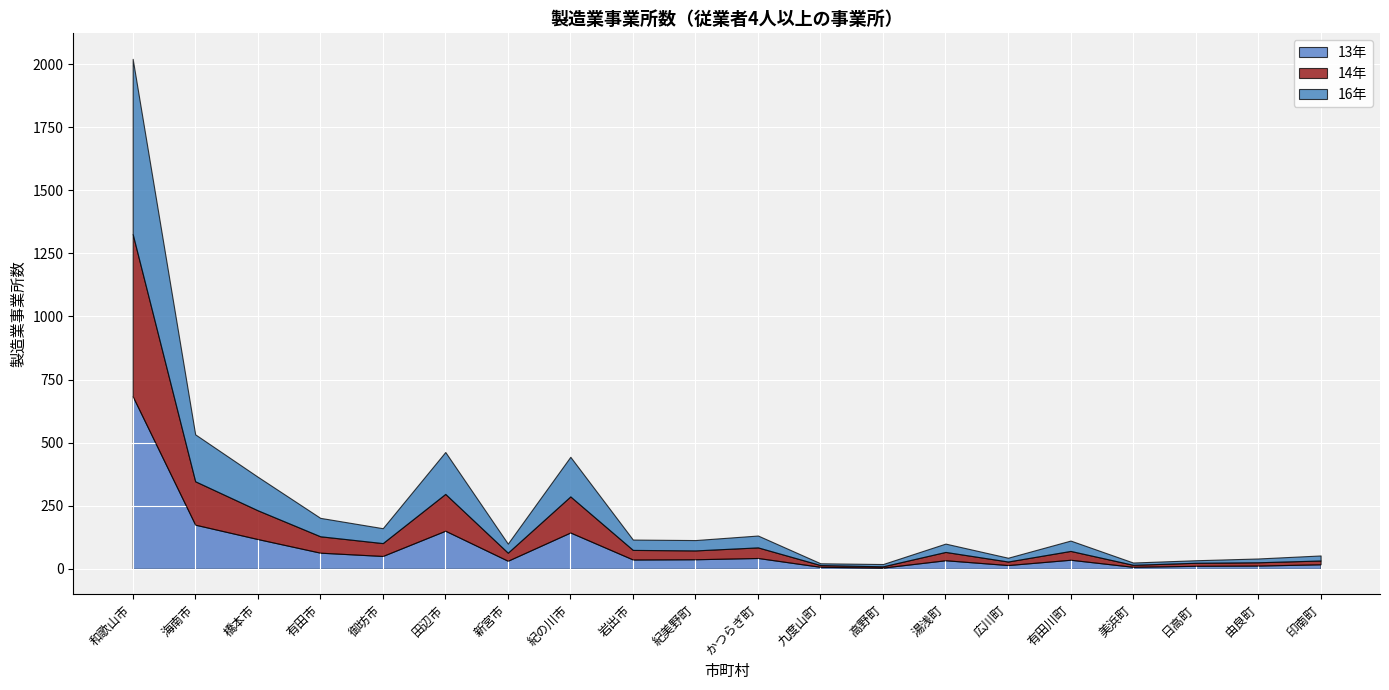

How many interior local valleys does the 16年 series have?

5